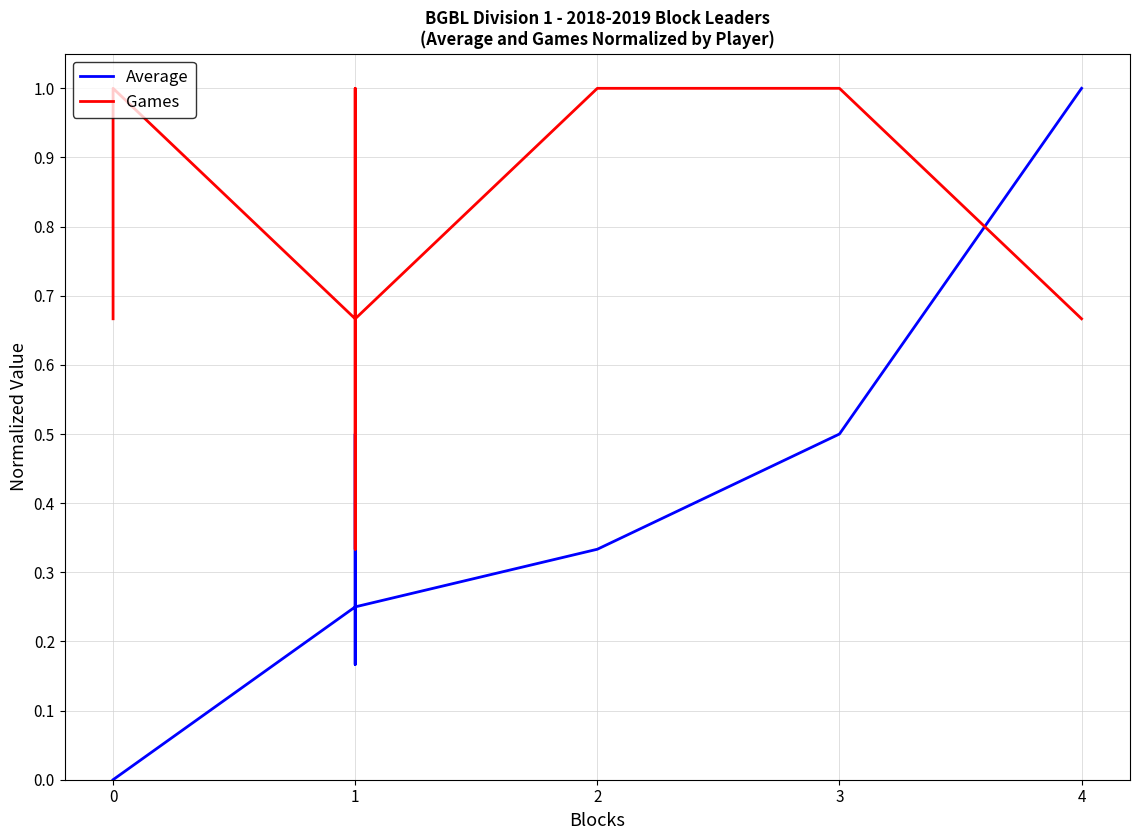

True or false: Games and Average cross at least once.

True